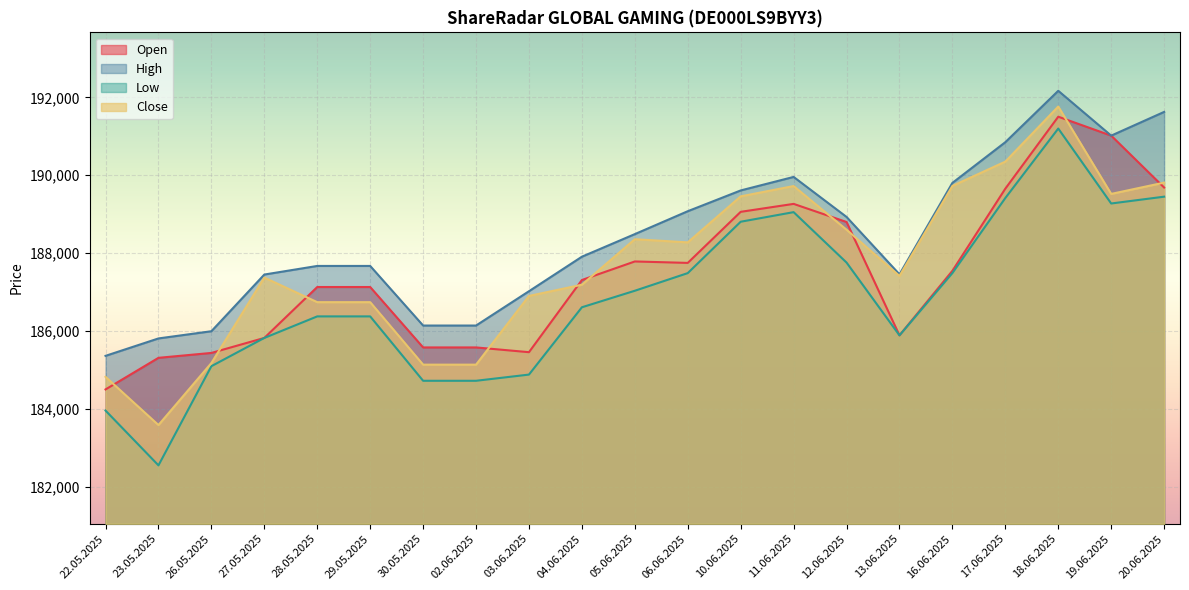

What is the maximum value for Low?

191198